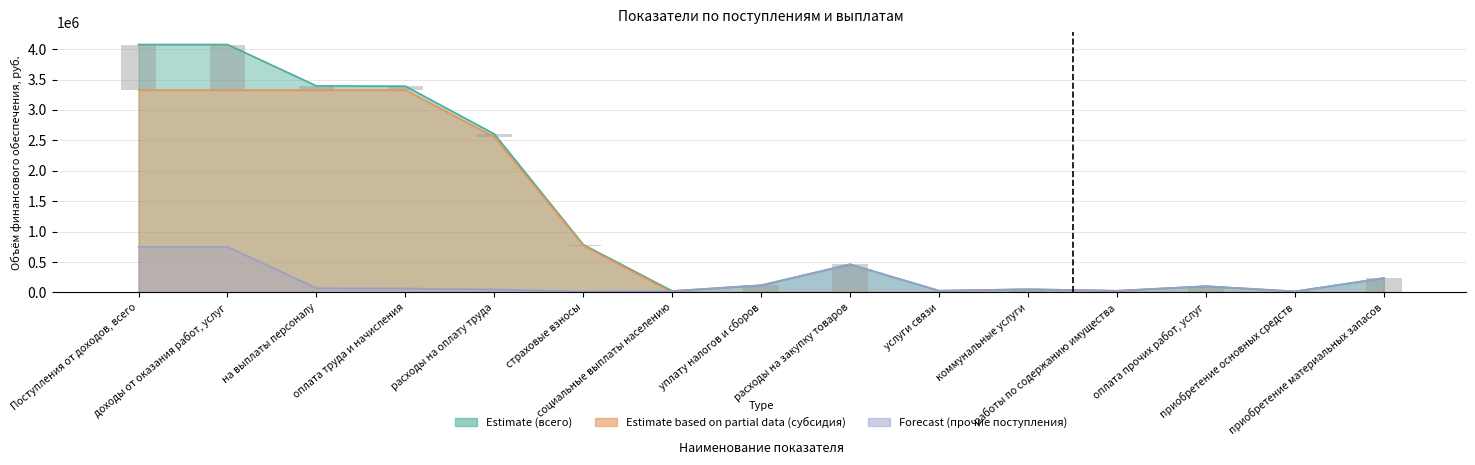

List the series in order of their overall mean, highest first.

Estimate (всего), Estimate based on partial data (субсидия), Forecast (прочие поступления)